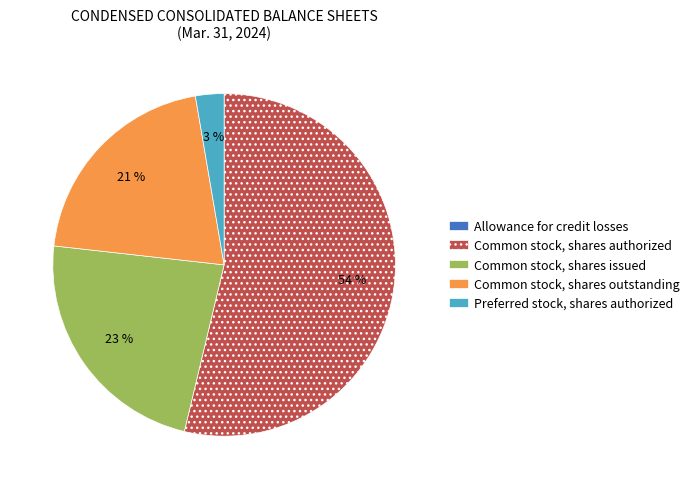

Between Preferred stock, shares authorized and Common stock, shares outstanding, which is larger?

Common stock, shares outstanding